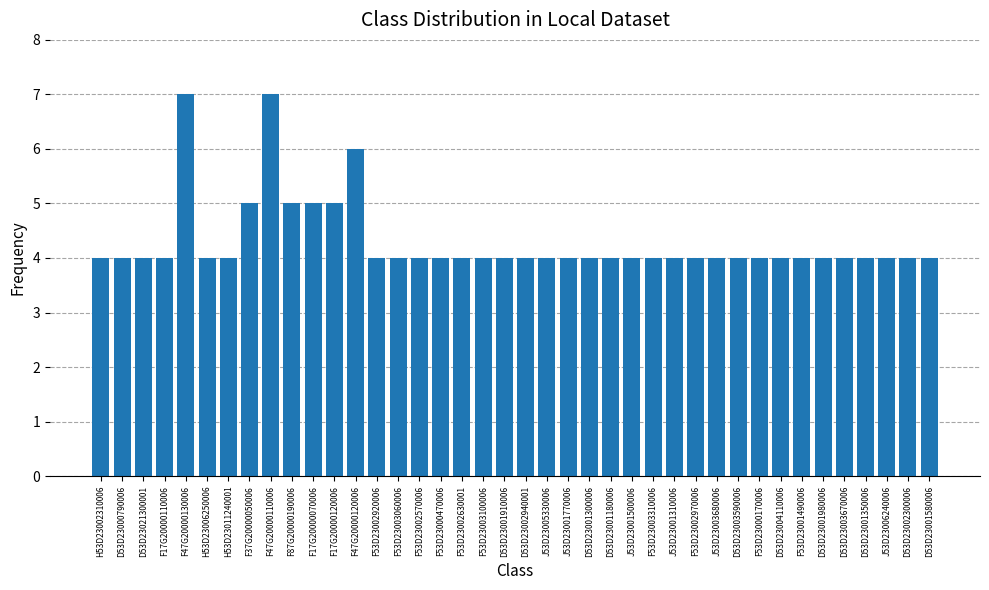

What is the minimum value shown in the chart?

4